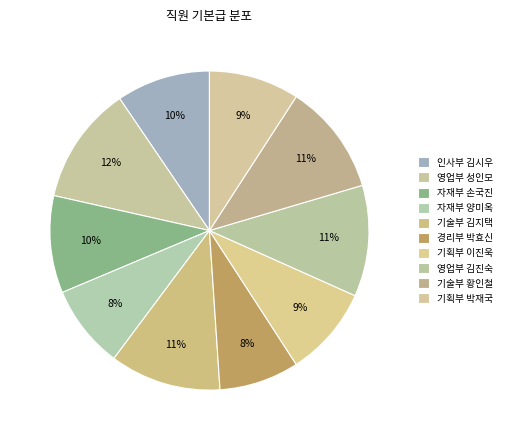

How many segments does this pie chart have?

10